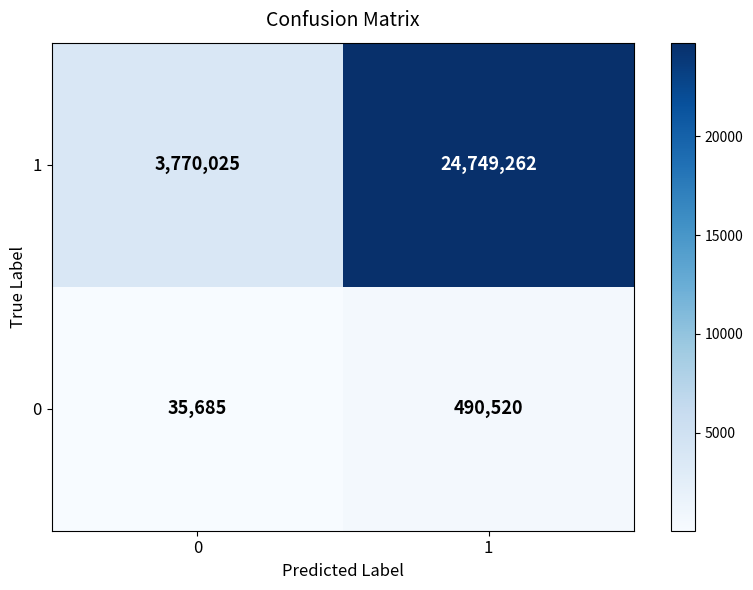

Is the value of 1 at 1 greater than the value of 0 at 1?

Yes